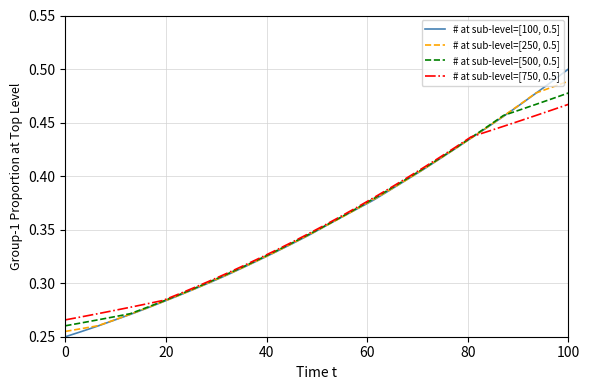

Which series has the largest range (max minus min)?

# at sub-level=[100, 0.5]